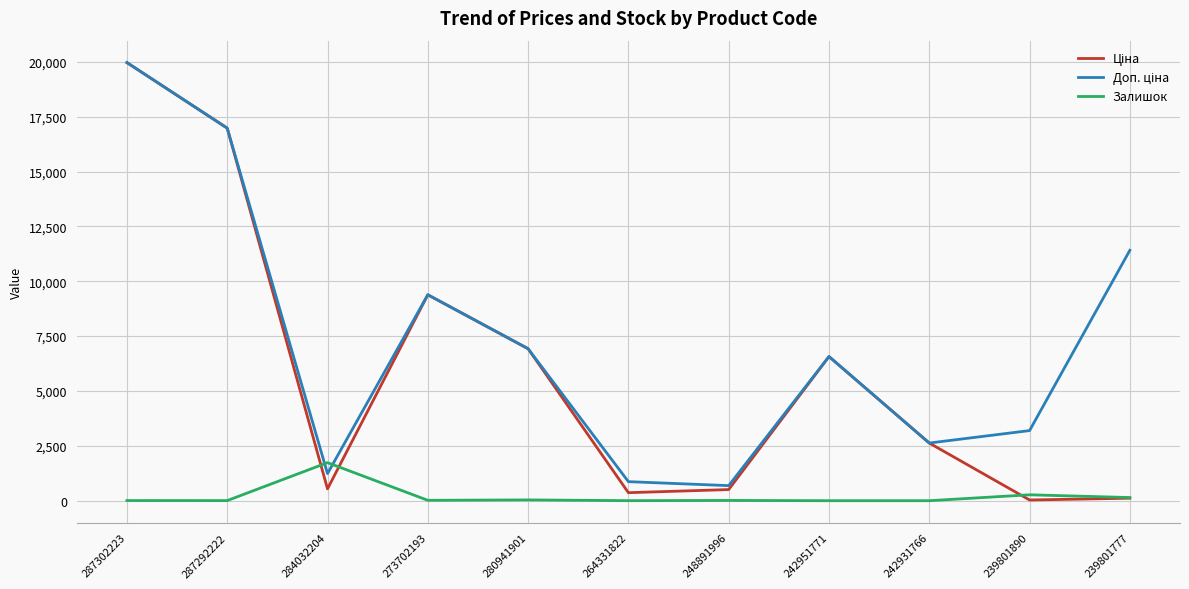

Is it true that Залишок equals 5.0 at 287292222?

True